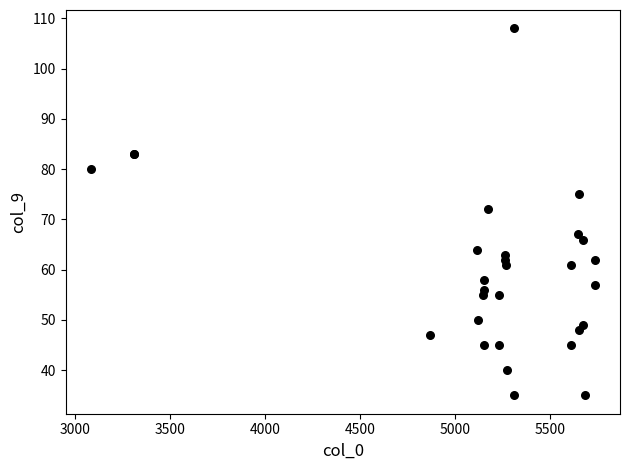

What Y value in the scatter plot is closest to 71?

72